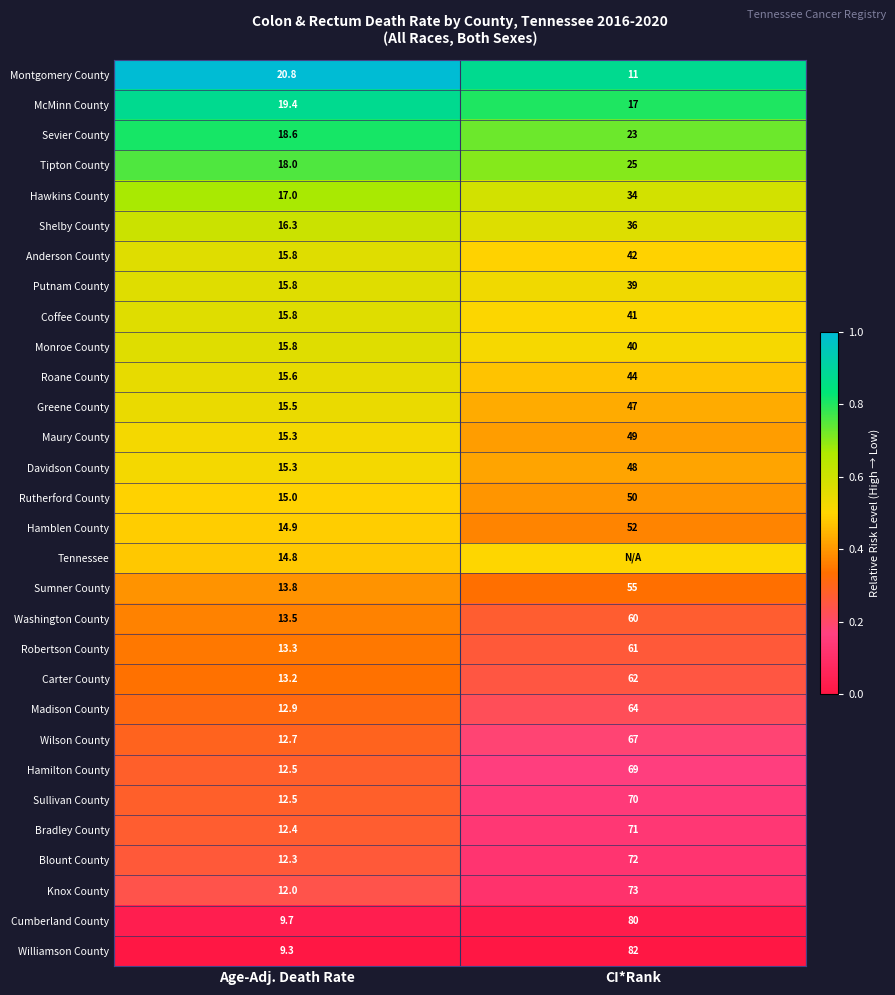

Is it true that Knox County equals 12.0 at Age-Adj. Death Rate?

True